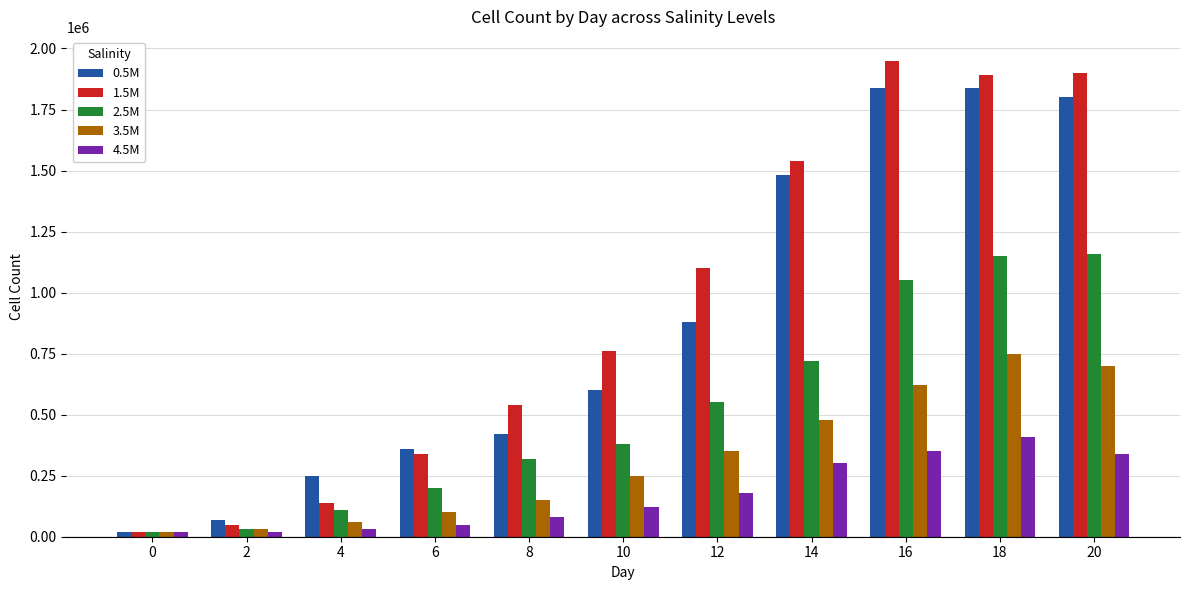

Which series has the largest total across all categories?

1.5M